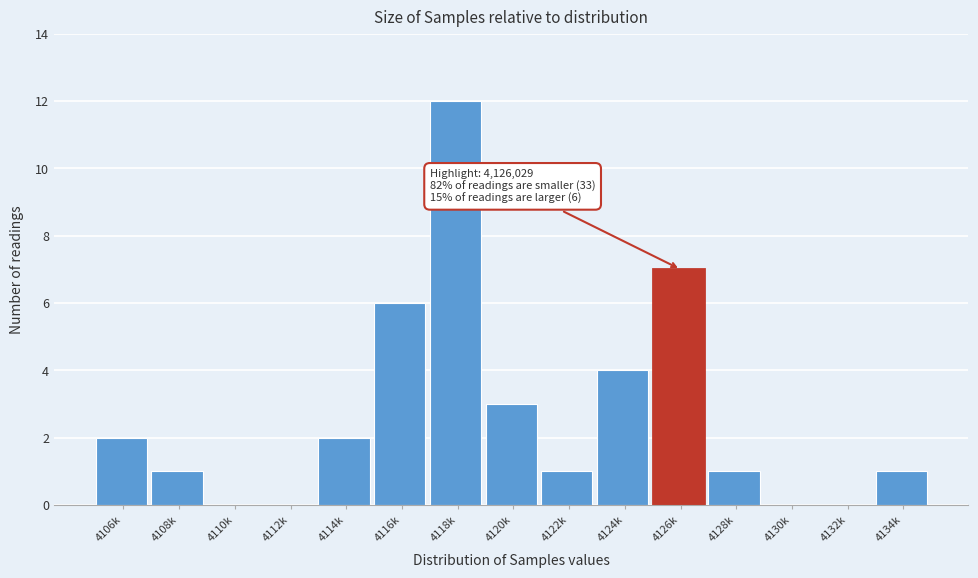

Reading left to right, list all the values displayed in this chart.

4106k=2	4108k=1	4110k=0	4112k=0	4114k=2	4116k=6	4118k=12	4120k=3	4122k=1	4124k=4	4126k=7	4128k=1	4130k=0	4132k=0	4134k=1